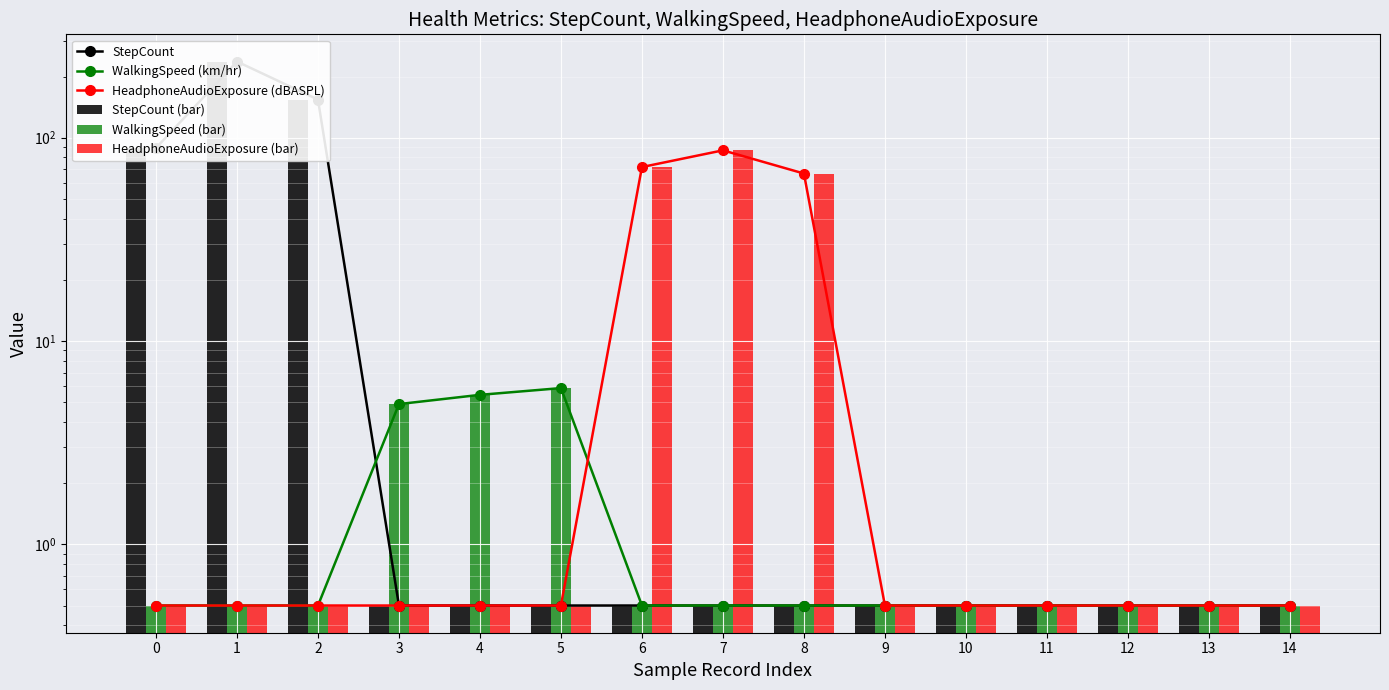

Which category has the lowest value across all series?

3